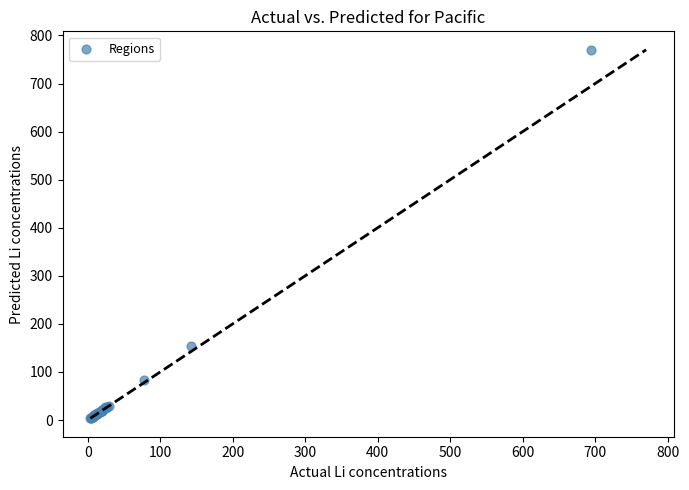

What Y value in the scatter plot is closest to 386?

153.6